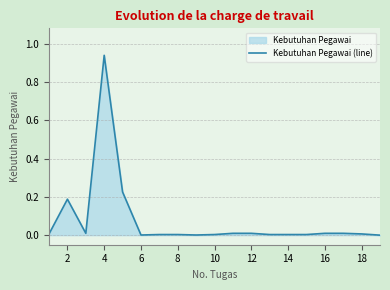

The chart shows a value of 0.0 at 16. True or false?

True